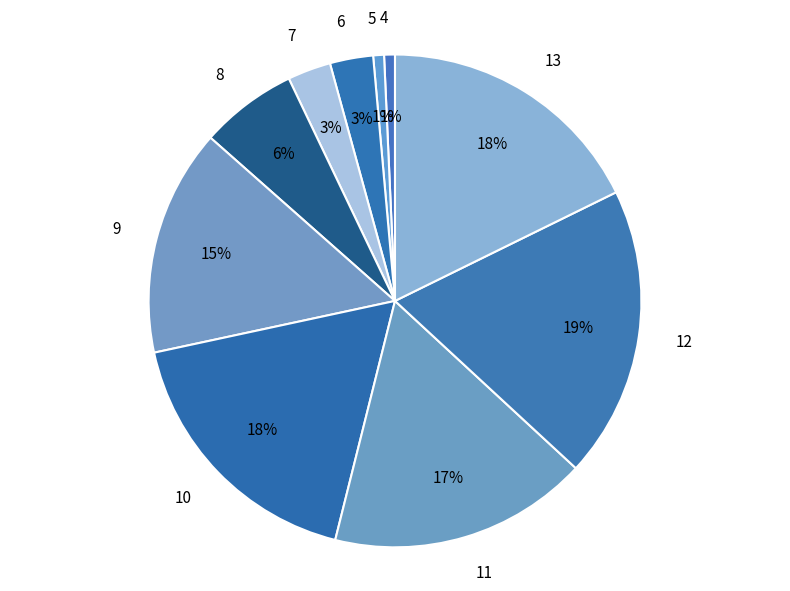

What is the largest slice in the pie chart?

12